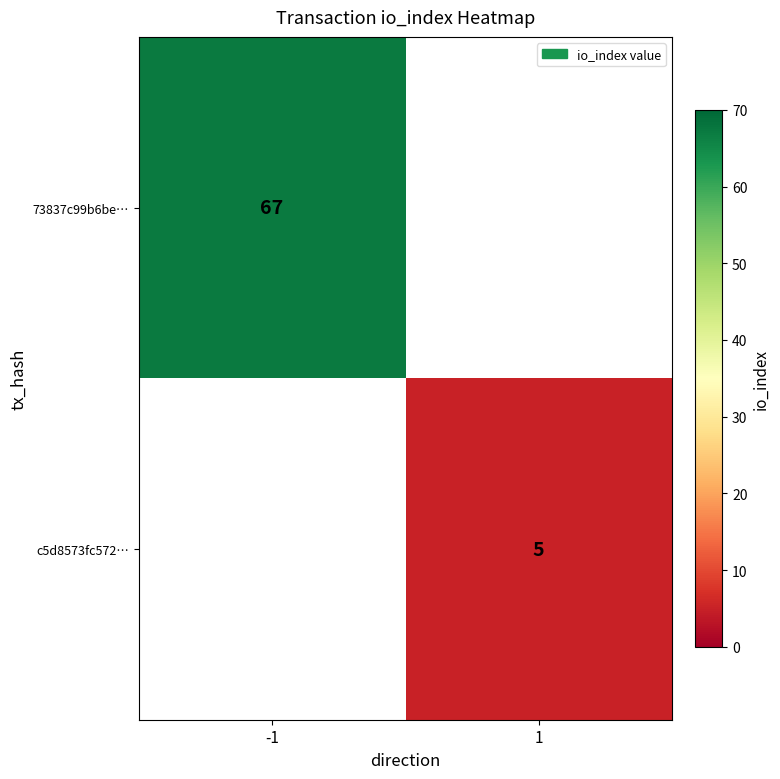

The c5d8573fc572… series shows 2 at 1. True or false?

False